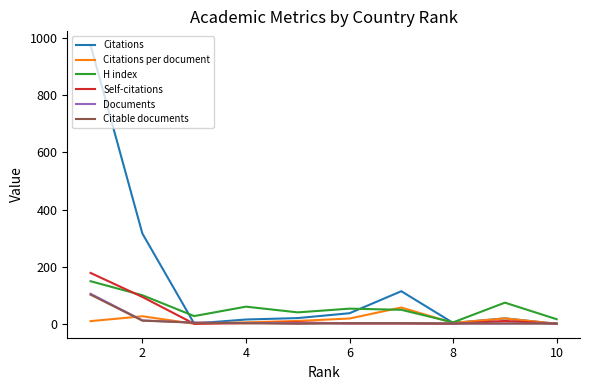

Where is the first local minimum for Self-citations?

8